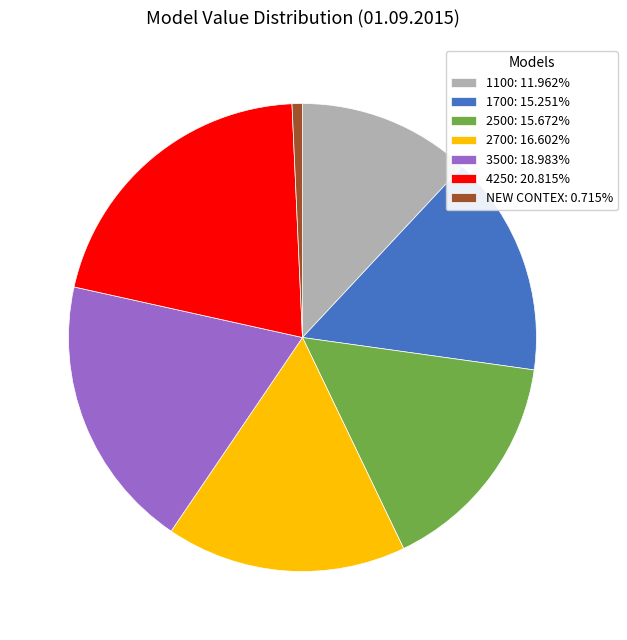

Which has a higher value, 2700 or NEW CONTEX?

2700